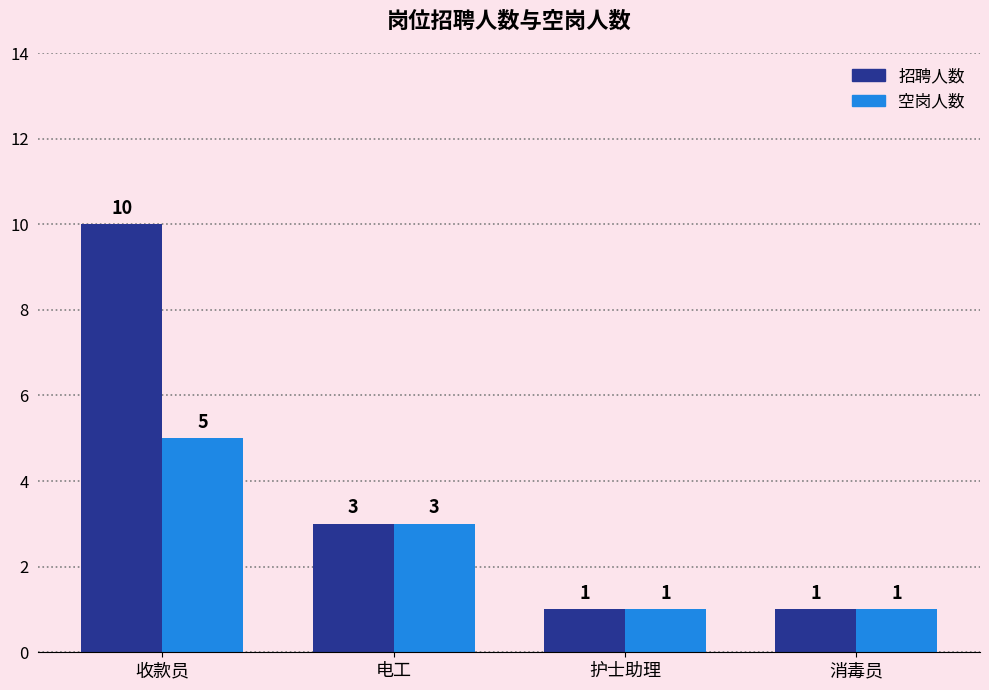

What is the spread (max minus min) of values at 收款员?

5